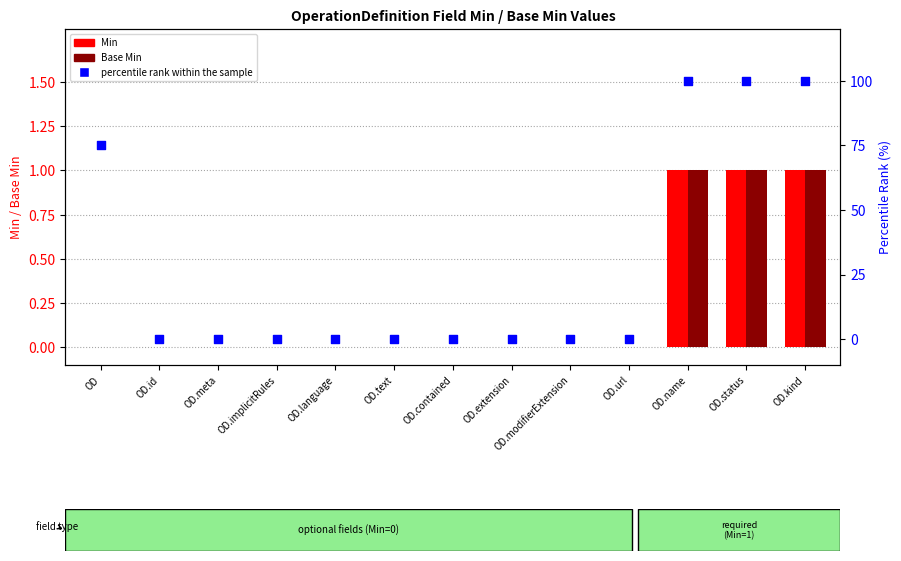

Is the value of Base Min at OD.extension greater than the value of Min at OD.contained?

No